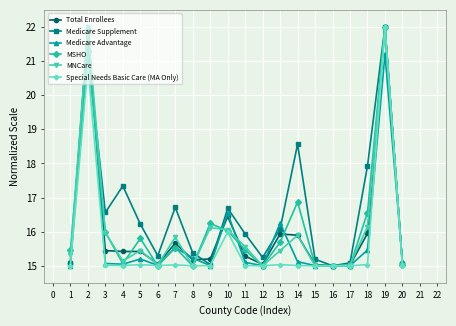

What is the average value of the Medicare Advantage series?

15.9